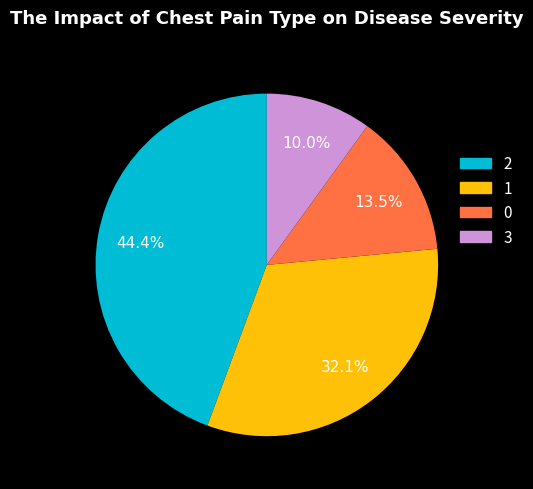

What percentage do 1 and 2 together represent?

76.5%